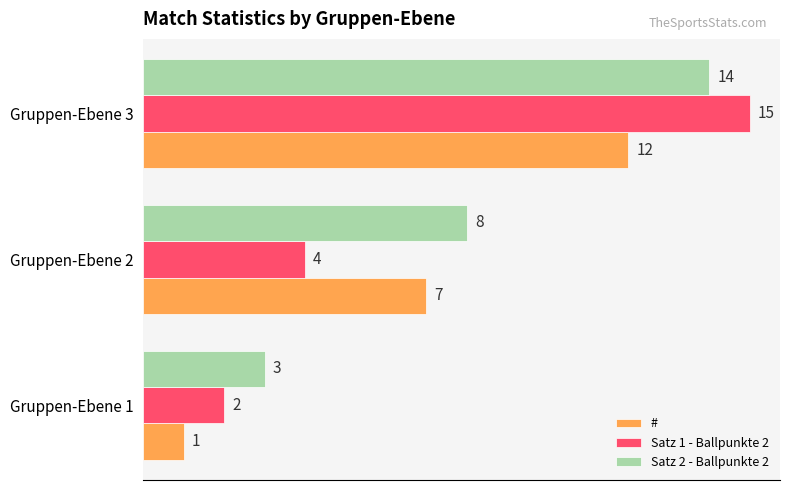

The Satz 1 - Ballpunkte 2 series shows 3 at Gruppen-Ebene 1. True or false?

False